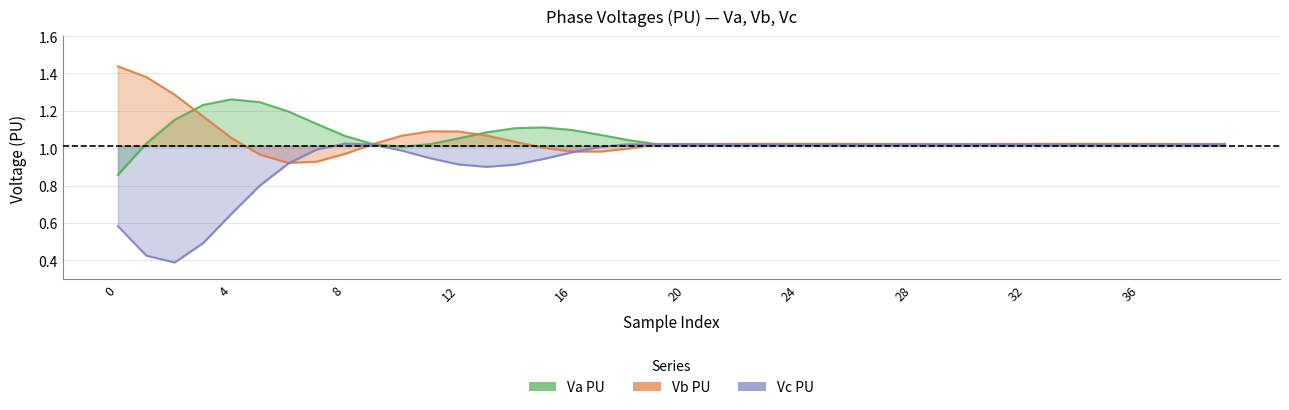

Reading right to left, extract all data points from this chart.

Va PU: 1.0	1.0	1.0	1.0	1.0	1.0	1.0	1.0	1.0	1.0	1.0	1.0	1.0	1.0	1.0	1.0	1.0	1.0	1.0	1.0	1.0	1.0	1.1	1.1	1.1	1.1	1.1	1.1	1.0	1.0	1.0	1.1	1.1	1.2	1.2	1.3	1.2	1.2	1.0	0.9
Vb PU: 1.0	1.0	1.0	1.0	1.0	1.0	1.0	1.0	1.0	1.0	1.0	1.0	1.0	1.0	1.0	1.0	1.0	1.0	1.0	1.0	1.0	1.0	1.0	1.0	1.0	1.0	1.1	1.1	1.1	1.1	1.0	1.0	0.9	0.9	1.0	1.1	1.2	1.3	1.4	1.4
Vc PU: 1.0	1.0	1.0	1.0	1.0	1.0	1.0	1.0	1.0	1.0	1.0	1.0	1.0	1.0	1.0	1.0	1.0	1.0	1.0	1.0	1.0	1.0	1.0	1.0	0.9	0.9	0.9	0.9	0.9	1.0	1.0	1.0	1.0	0.9	0.8	0.6	0.5	0.4	0.4	0.6